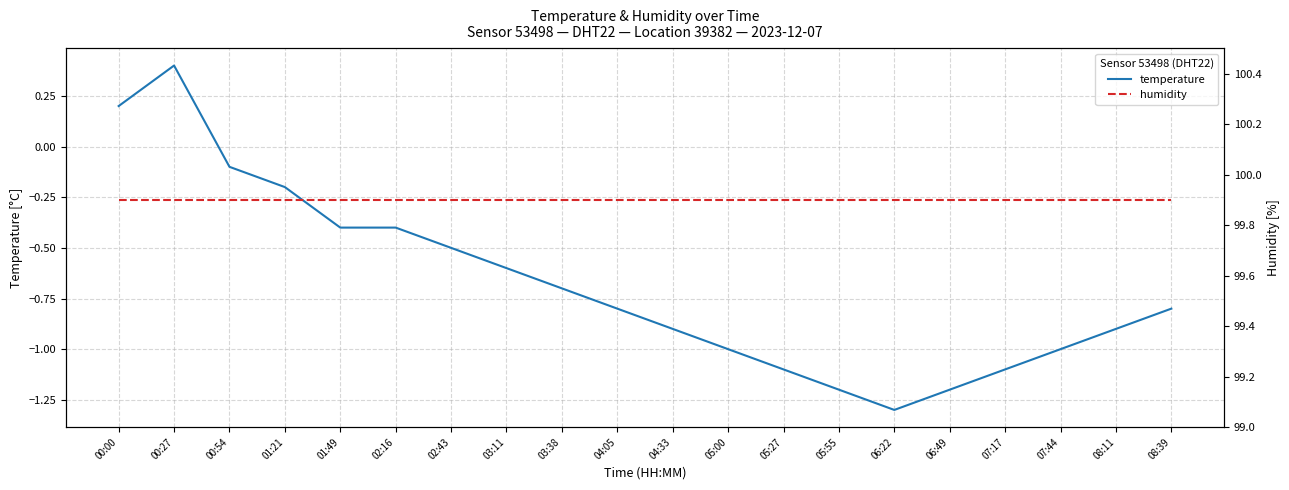

What is the value of the temperature point at the 12th from the left?

-1.0